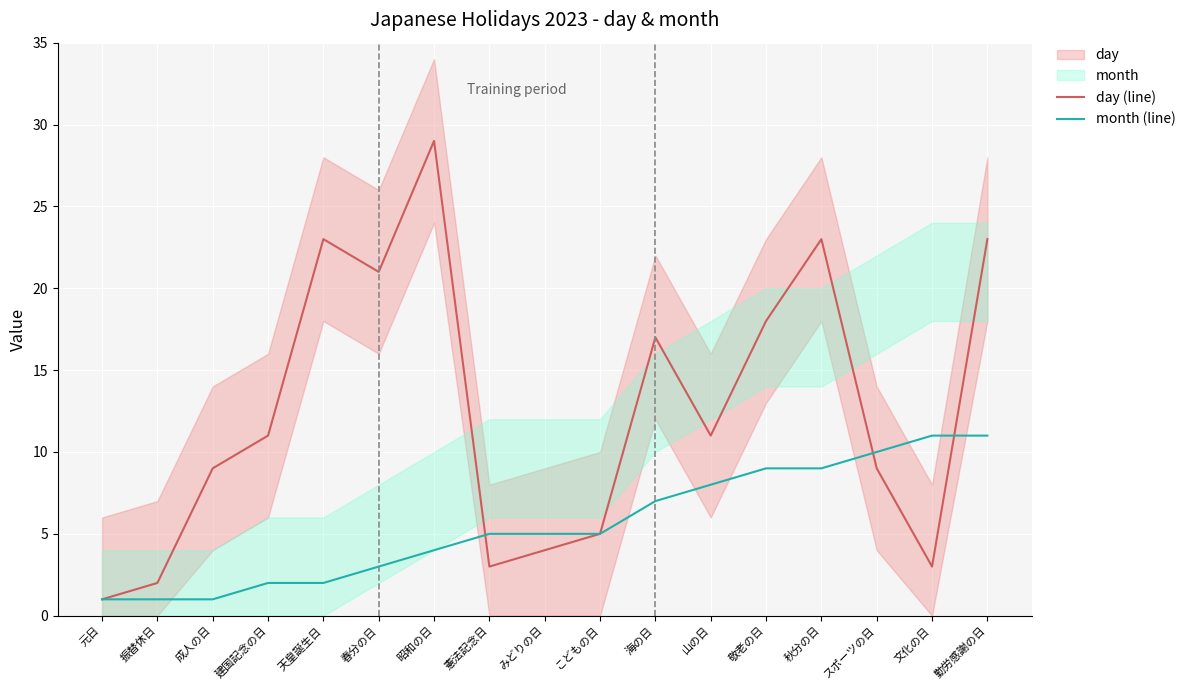

What is the label of the 2nd point from the right?

文化の日